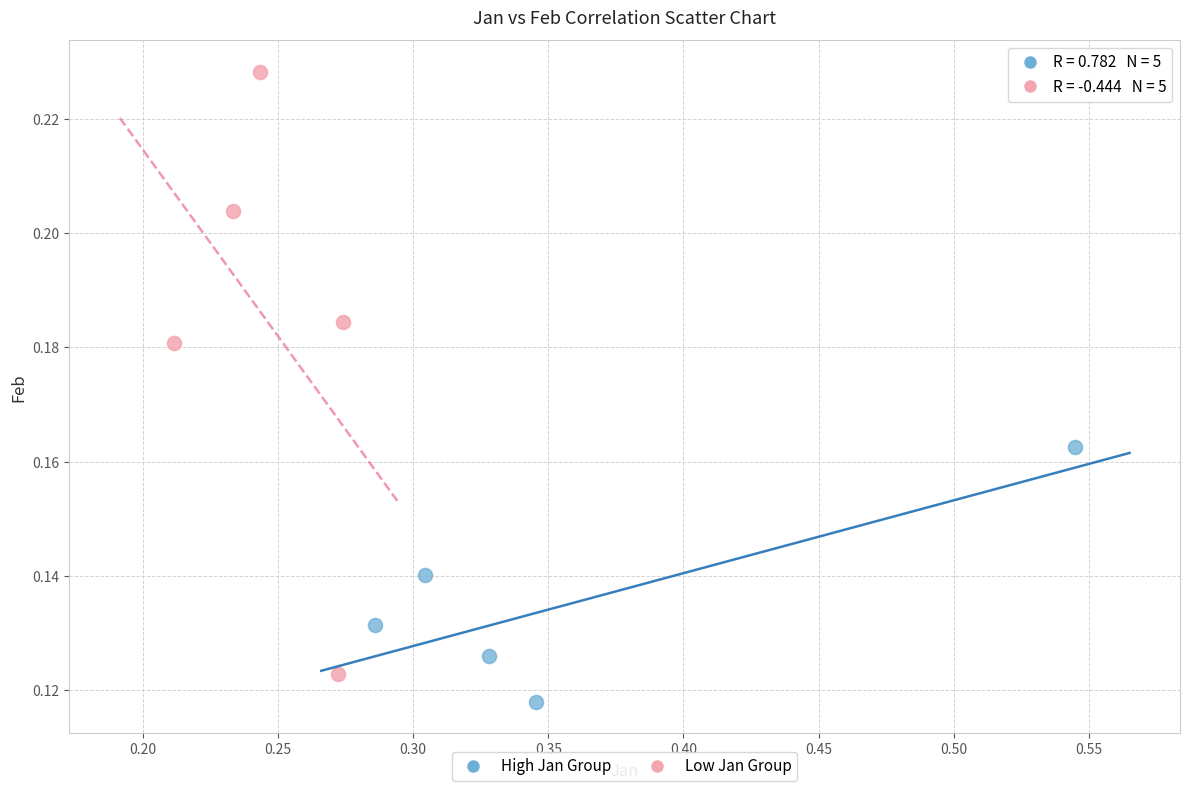

Which series reaches the maximum Y coordinate?

Low Jan Group